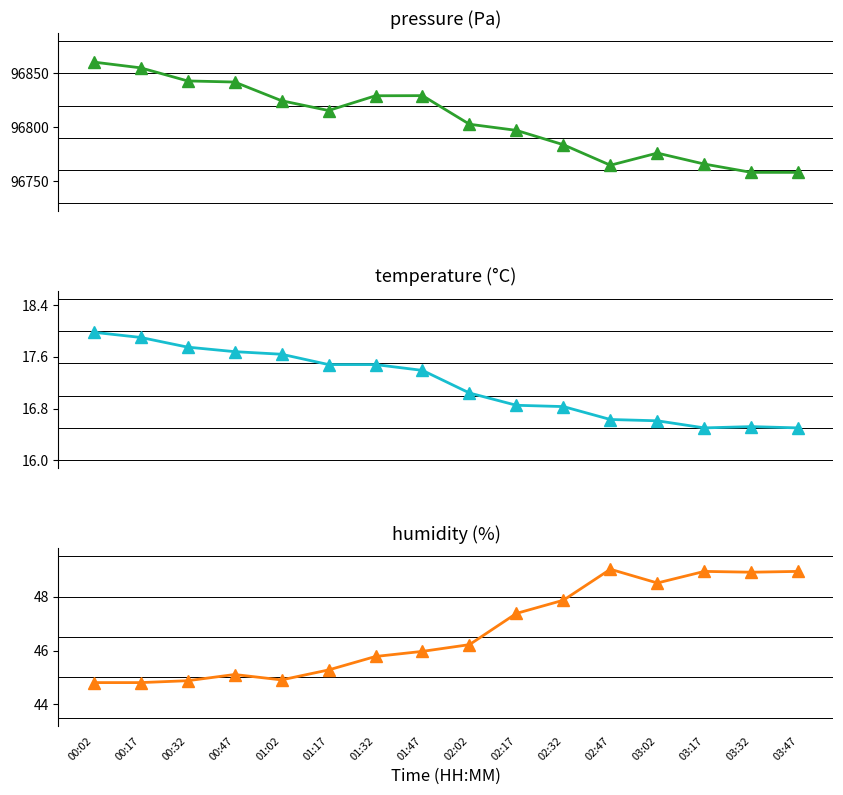

What is the total value across all series at 02:17?

96861.3